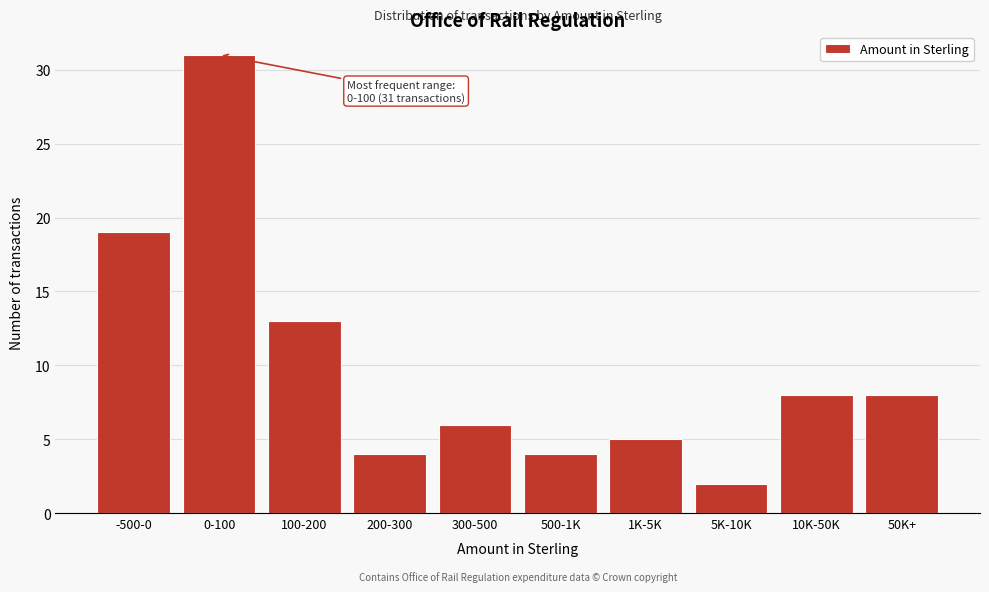

Reading left to right, extract all data points from this chart.

19	31	13	4	6	4	5	2	8	8